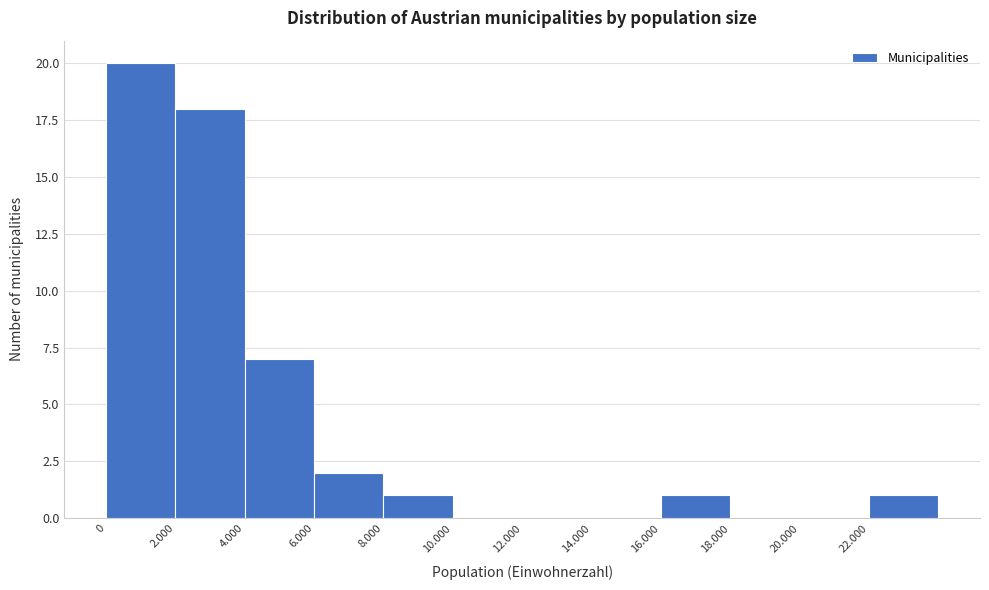

Reading right to left, what are all the values shown in this chart?

22.000=1	20.000=0	18.000=0	16.000=1	14.000=0	12.000=0	10.000=0	8.000=1	6.000=2	4.000=7	2.000=18	0=20